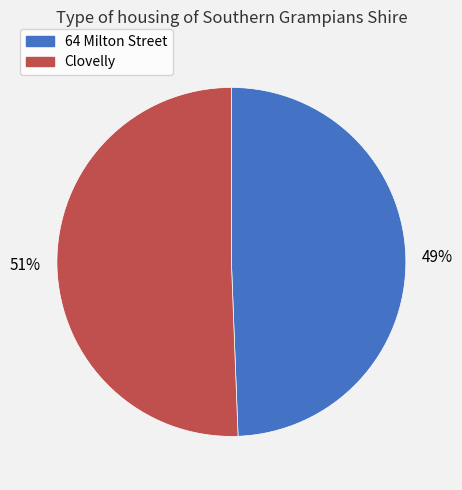

To the nearest percent, what portion does 64 Milton Street represent?

49%